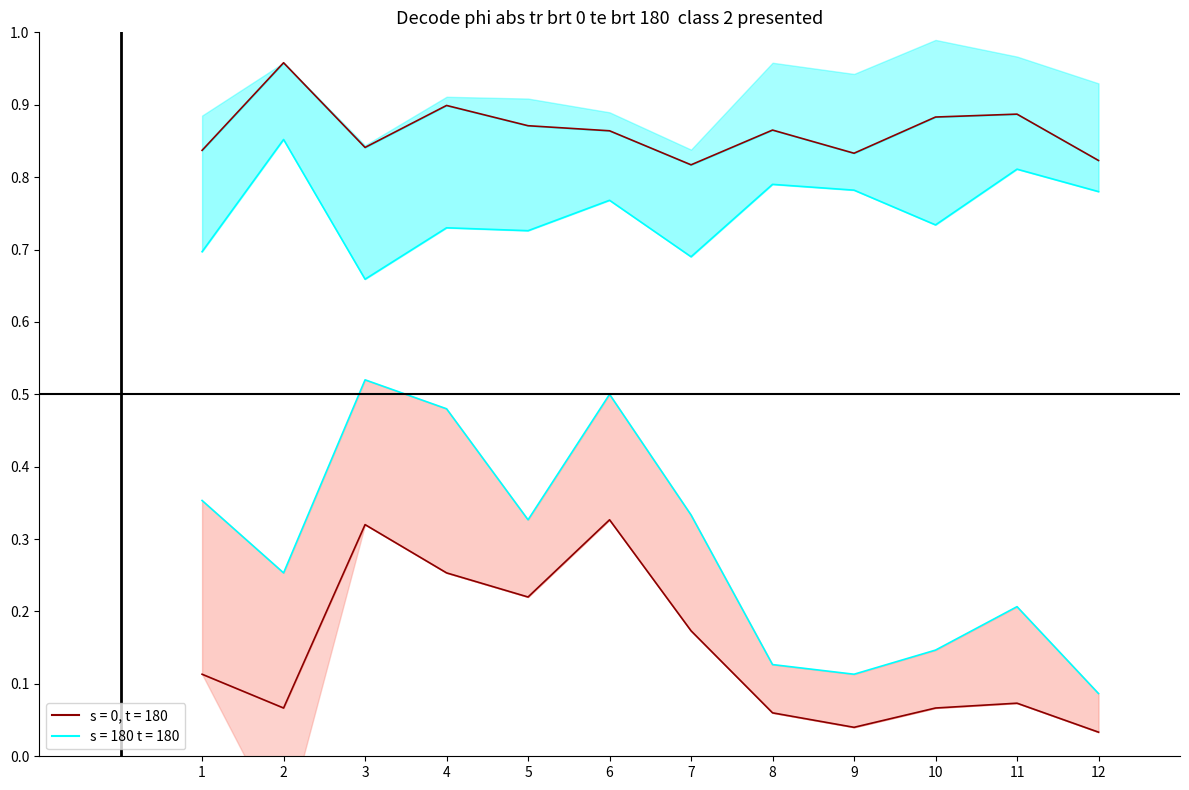

Reading left to right, what are all the values shown in this chart?

avg_humidity: 1=0.8	2=1.0	3=0.8	4=0.9	5=0.9	6=0.9	7=0.8	8=0.9	9=0.8	10=0.9	11=0.9	12=0.8
min_humidity: 1=0.7	2=0.9	3=0.7	4=0.7	5=0.7	6=0.8	7=0.7	8=0.8	9=0.8	10=0.7	11=0.8	12=0.8
max_wind: 1=0.4	2=0.3	3=0.5	4=0.5	5=0.3	6=0.5	7=0.3	8=0.1	9=0.1	10=0.1	11=0.2	12=0.1
avg_wind: 1=0.1	2=0.1	3=0.3	4=0.3	5=0.2	6=0.3	7=0.2	8=0.1	9=0.0	10=0.1	11=0.1	12=0.0